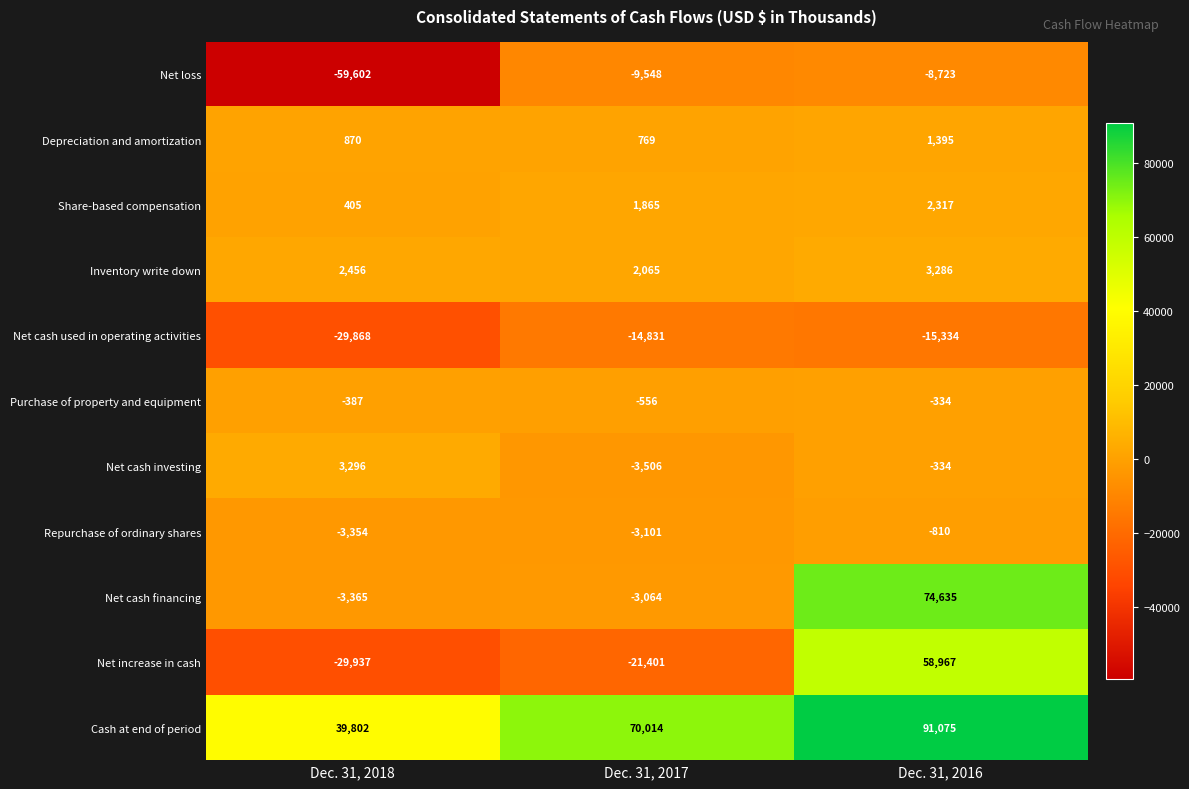

Which series has the widest spread of values?

Net increase in cash